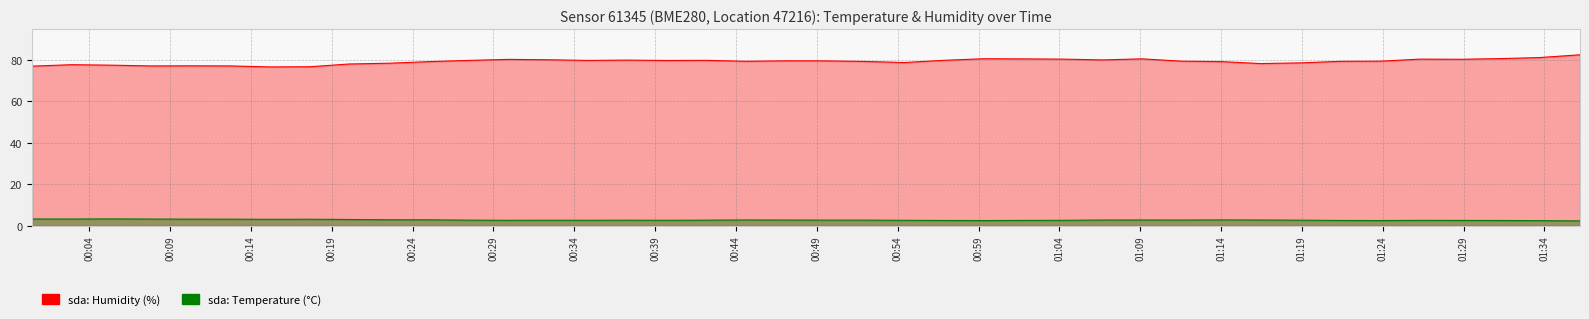

Which series has the widest spread of values?

sda: Humidity (%)